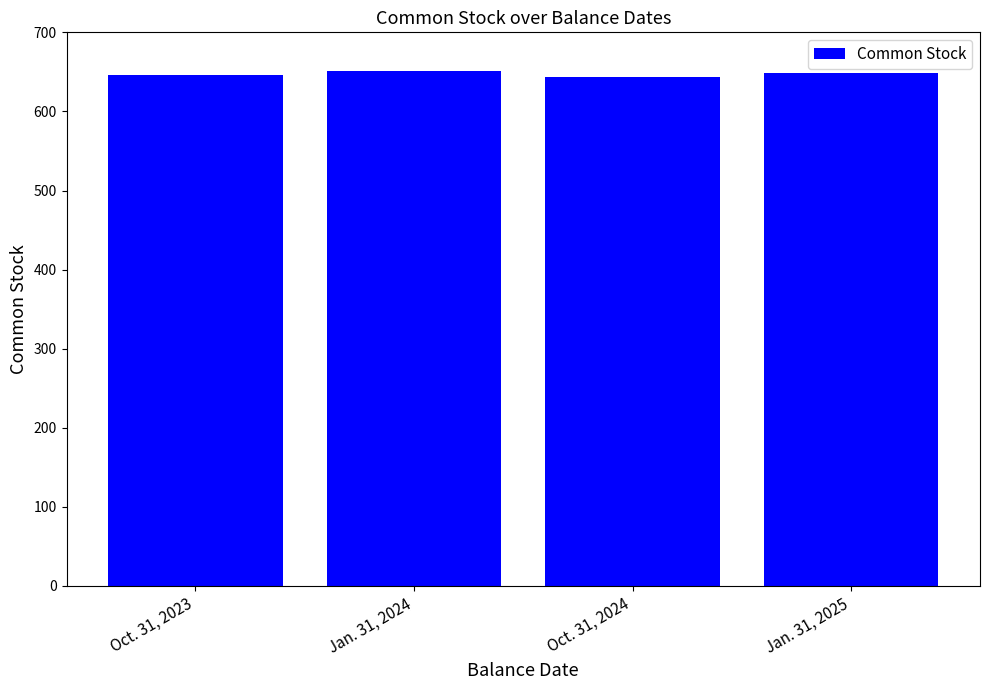

Is it true that the value at Jan. 31, 2025 is 648?

True